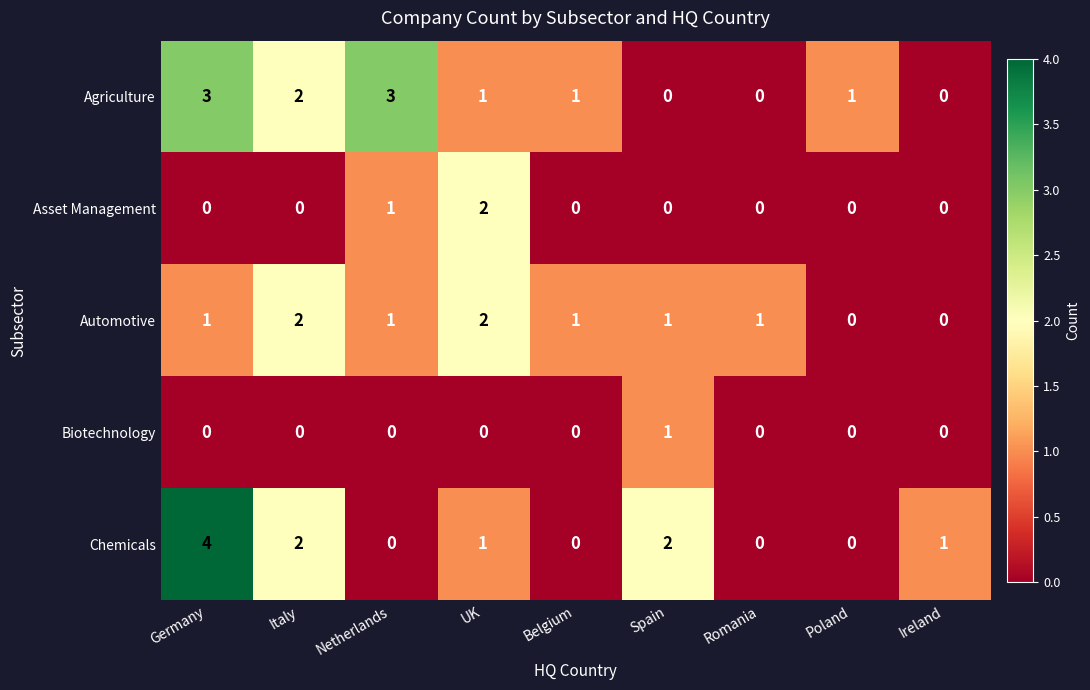

What is the sum of all Automotive values?

9